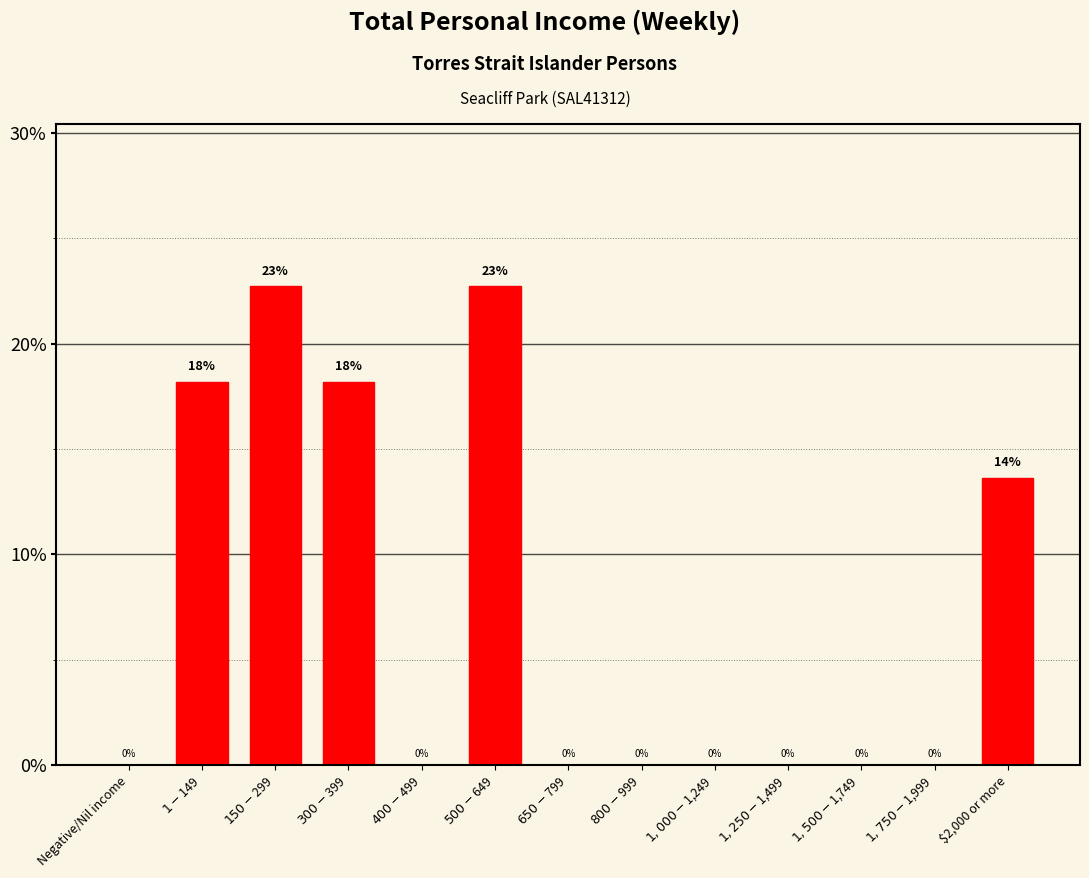

At which label is the value closest to 11?

$2,000 or more